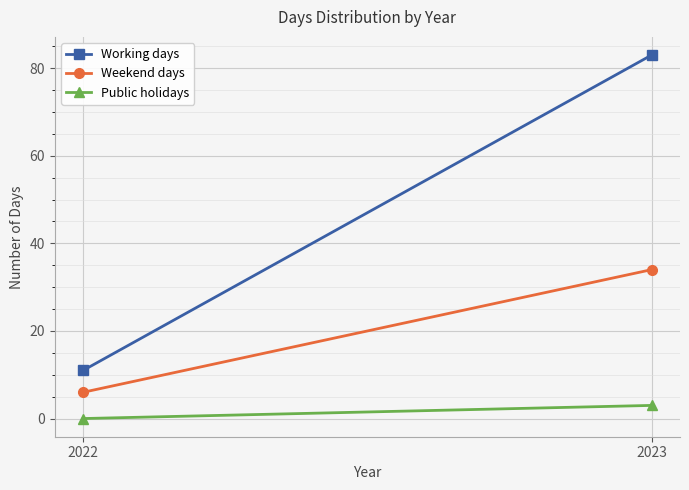

Is the value of Working days at 2022 greater than the value of Weekend days at 2023?

No